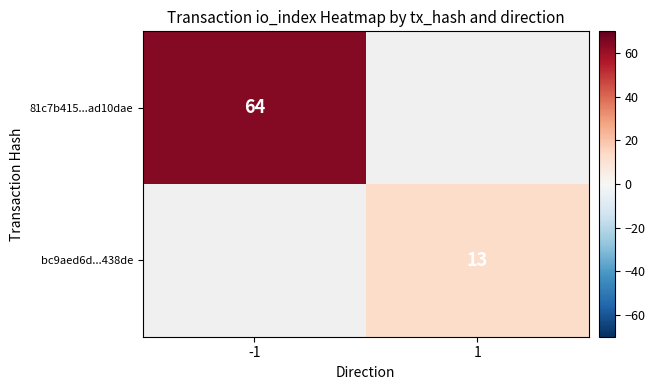

True or false: 81c7b415...ad10dae has a value of 64 at -1.

True